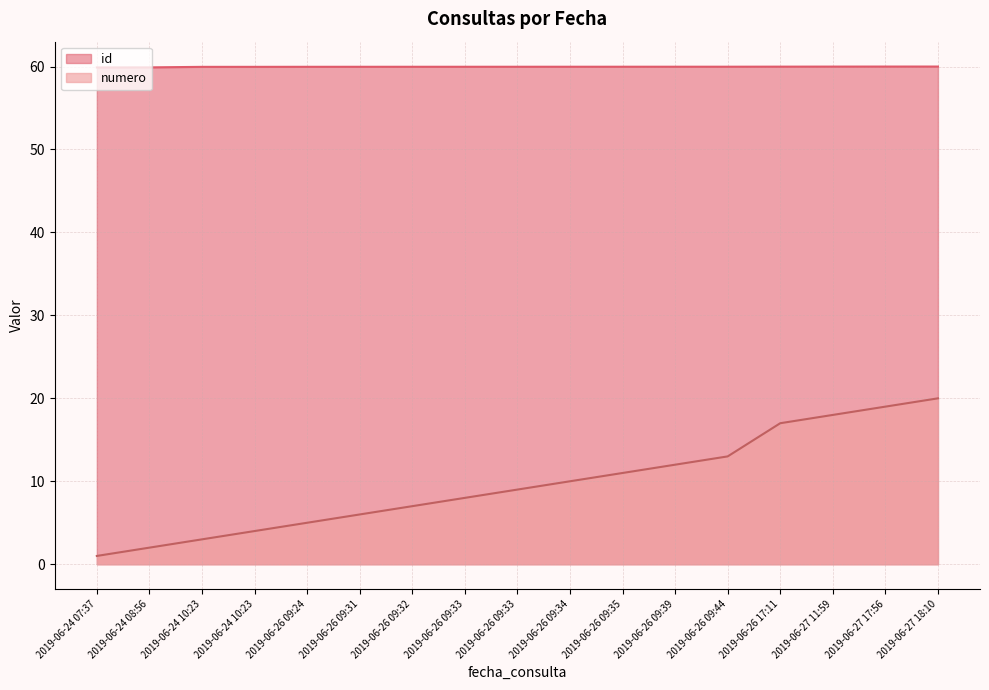

What are all the series names shown in the legend?

id, numero